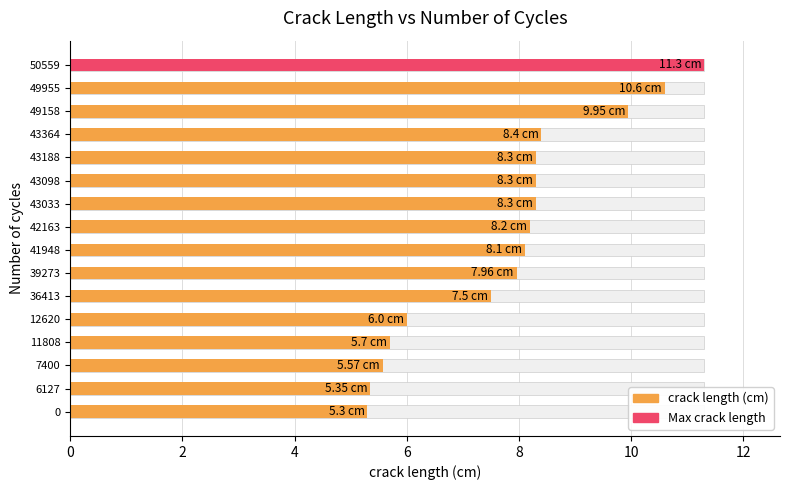

Is it true that the value at 11808 is 8.1?

False